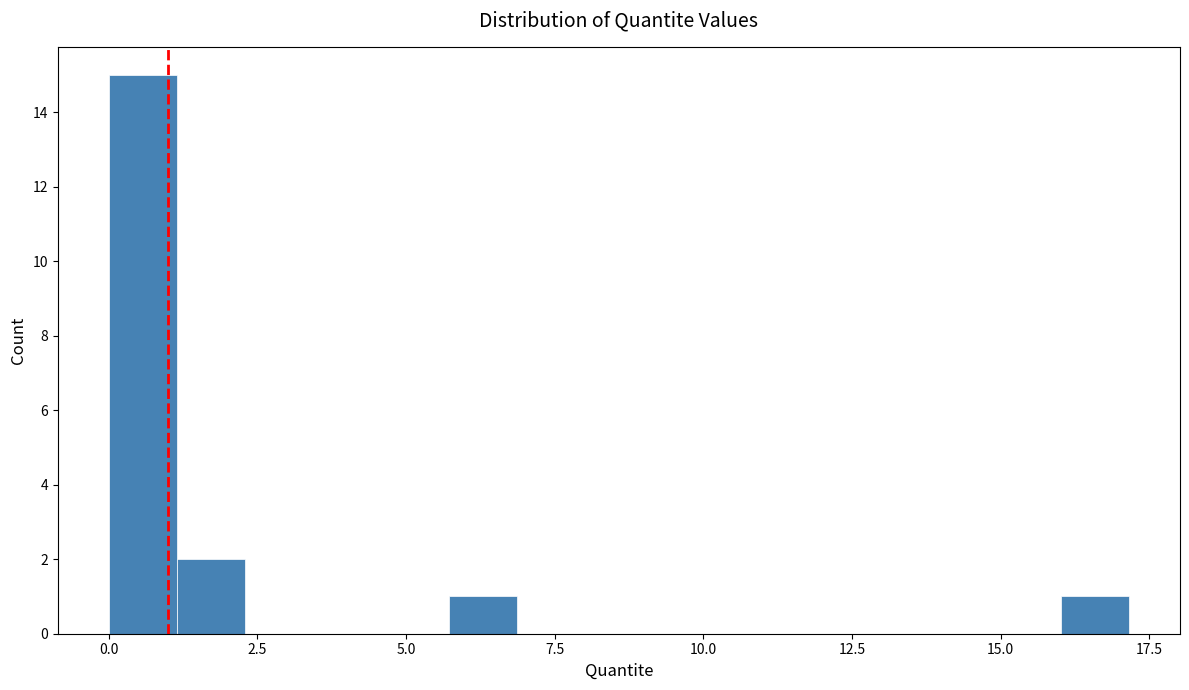

Around what value on the x-axis is the tallest bar? Give the approximate position of its centre, as read against the axis.

0.5